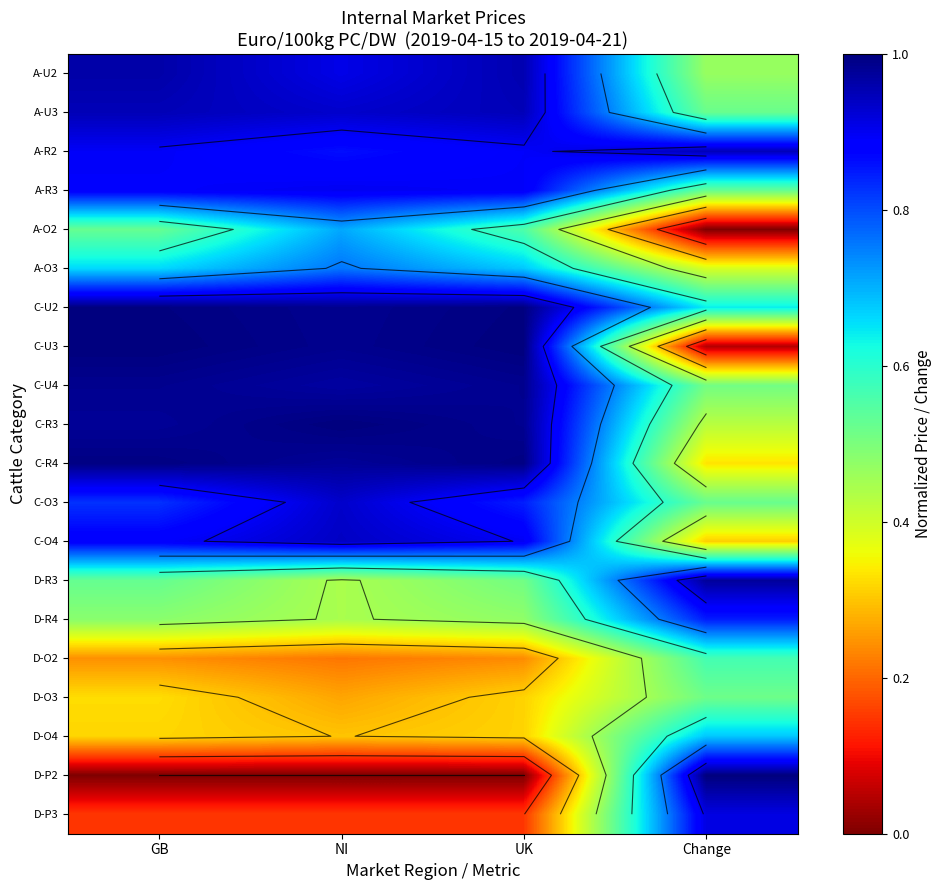

Rank the categories by D-O2 value from lowest to highest.

NI, UK, GB, Change